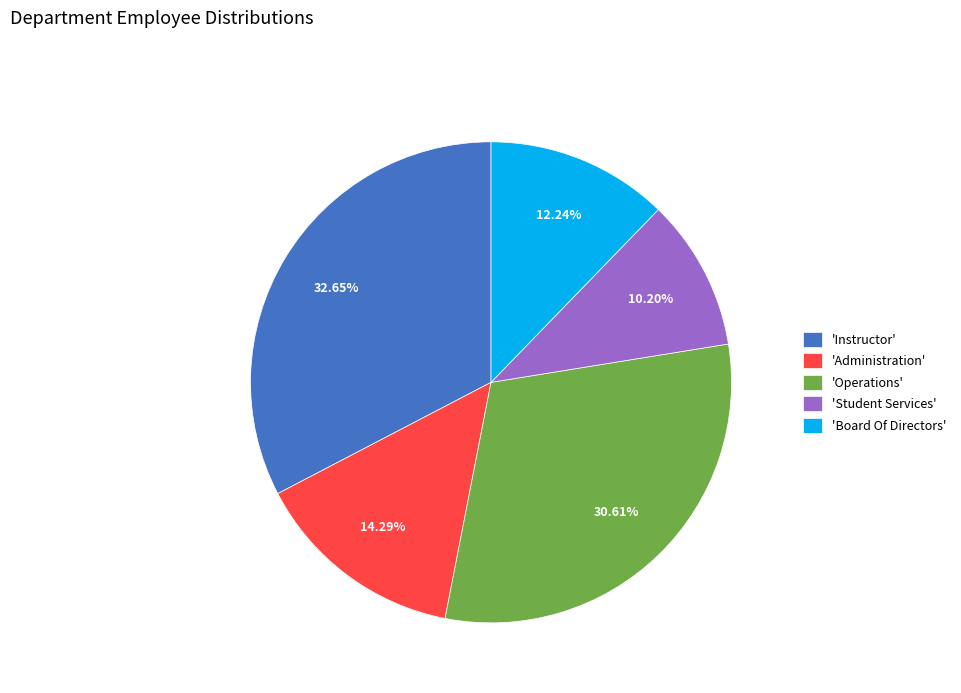

What is the largest slice in the pie chart?

'Instructor'